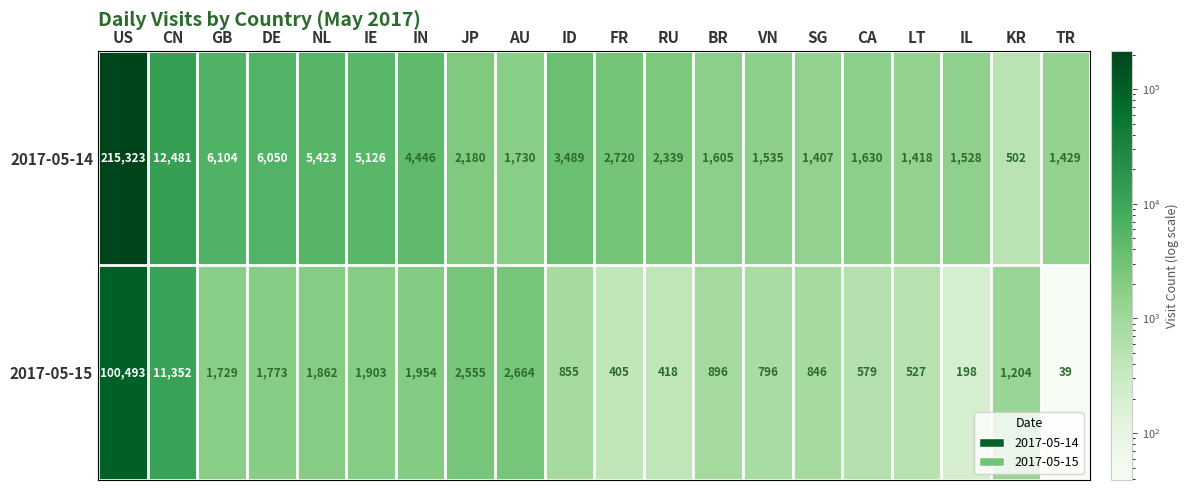

Is the value of 2017-05-15 at RU greater than the value of 2017-05-14 at FR?

No